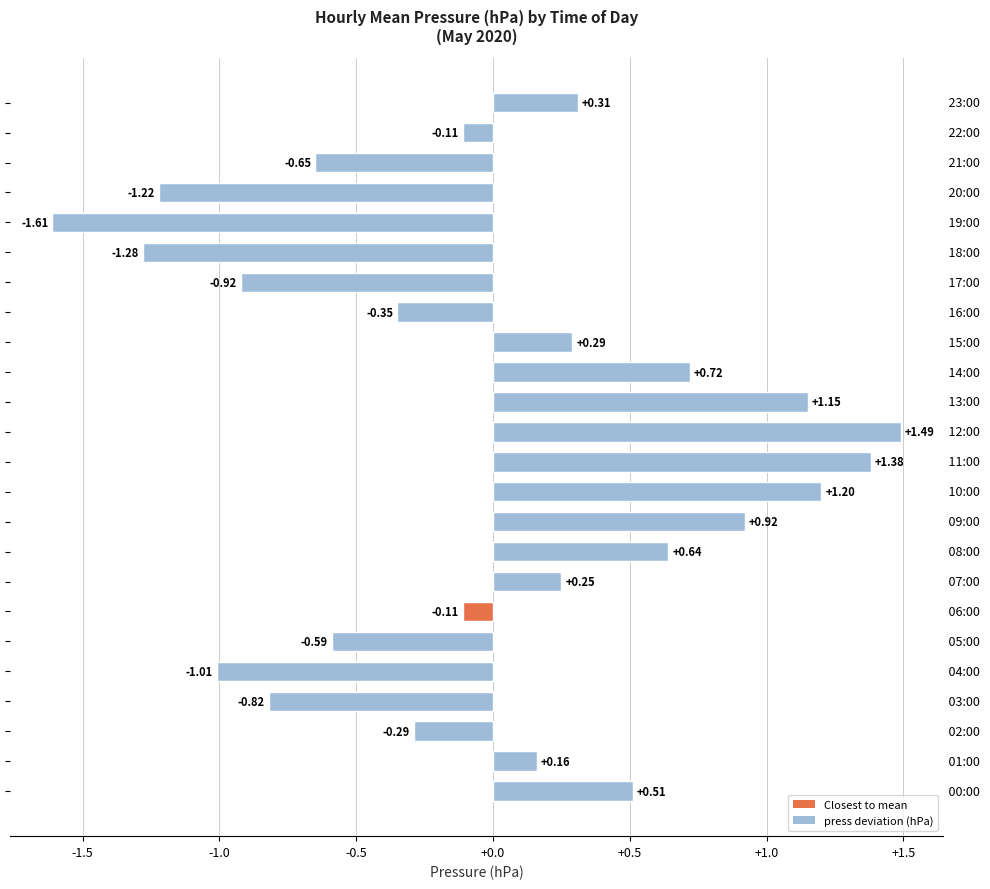

What is the difference between the maximum and minimum values?

3.1